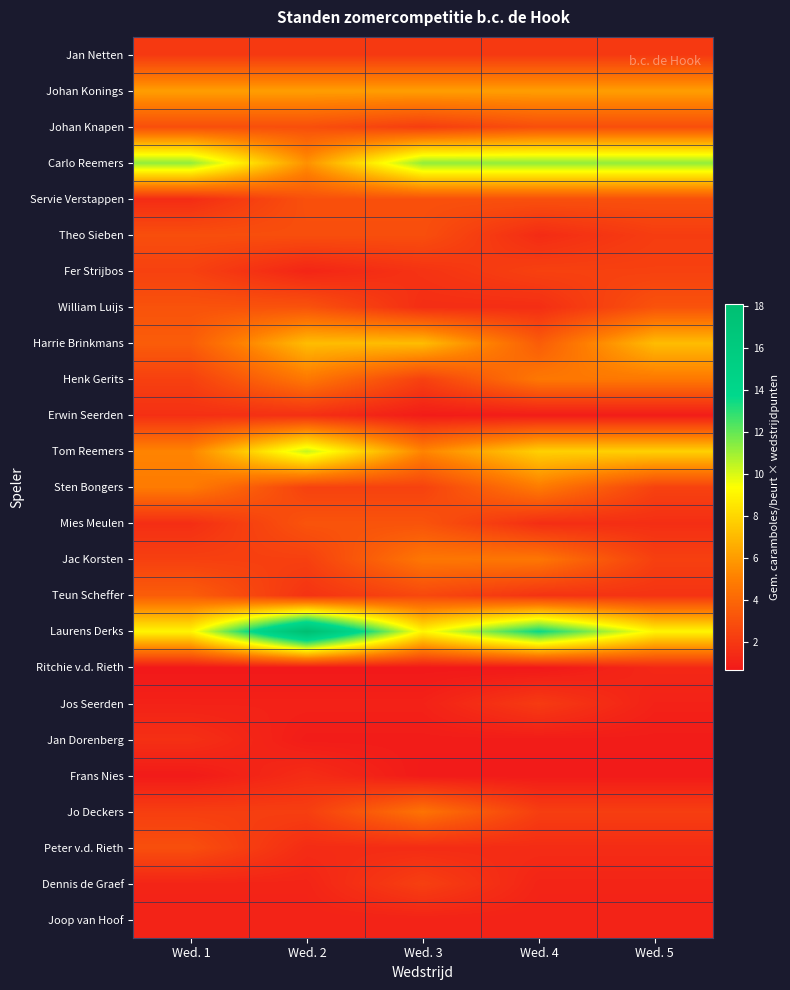

What is the spread (max minus min) of values at Wed. 5?

10.5